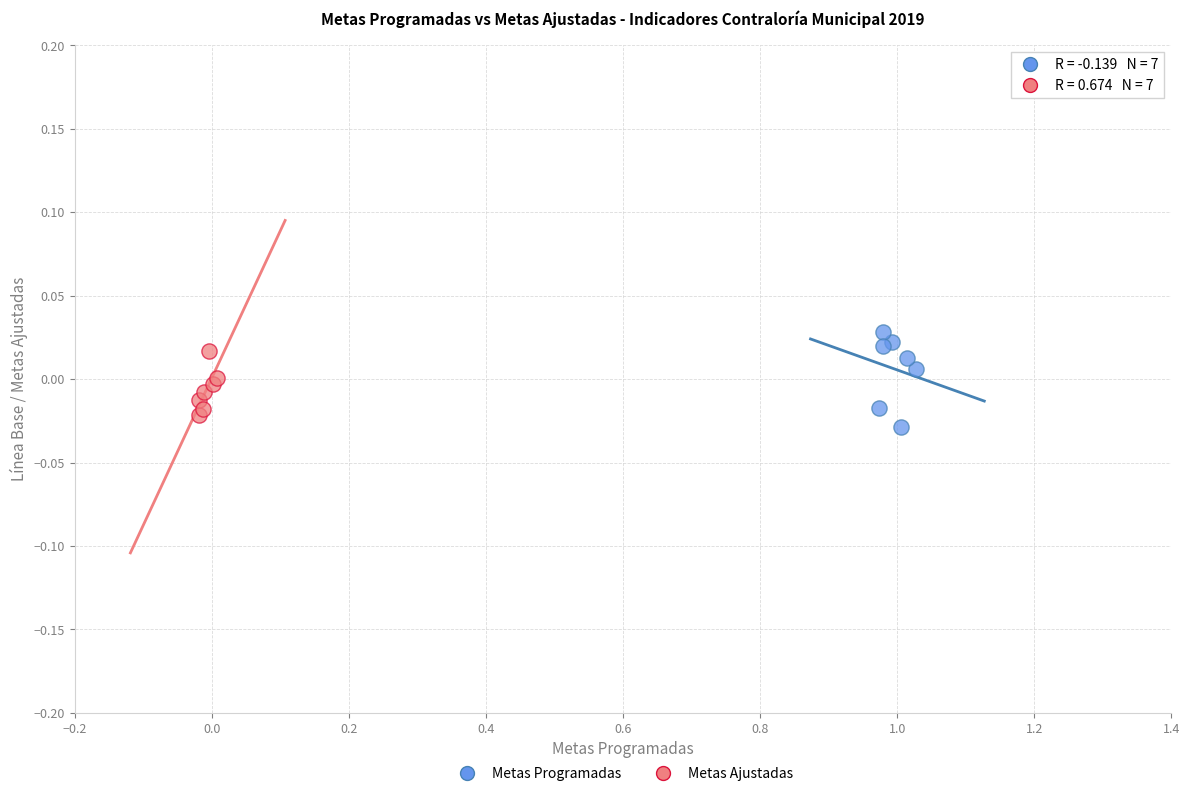

Which series has the widest spread of Y values?

Metas Programadas